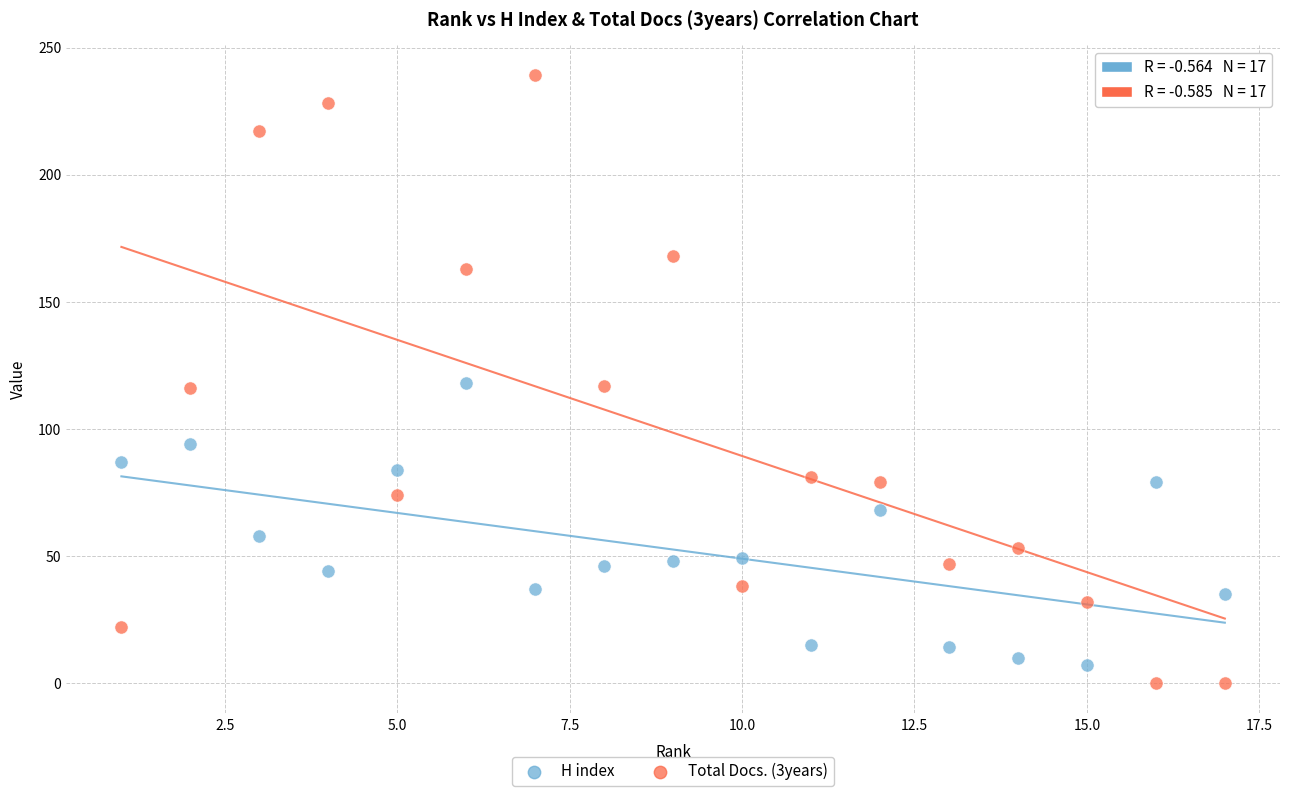

Which series reaches the maximum Y coordinate?

Total Docs. (3years)